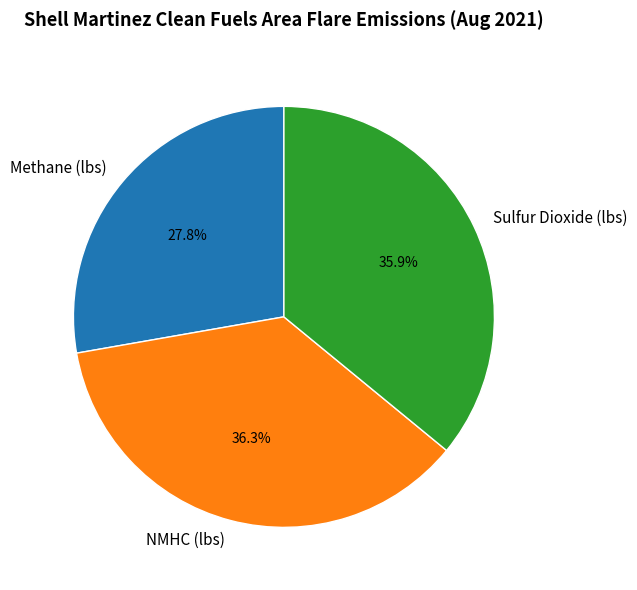

Do NMHC (lbs) and Sulfur Dioxide (lbs) together represent more than half of the pie?

Yes